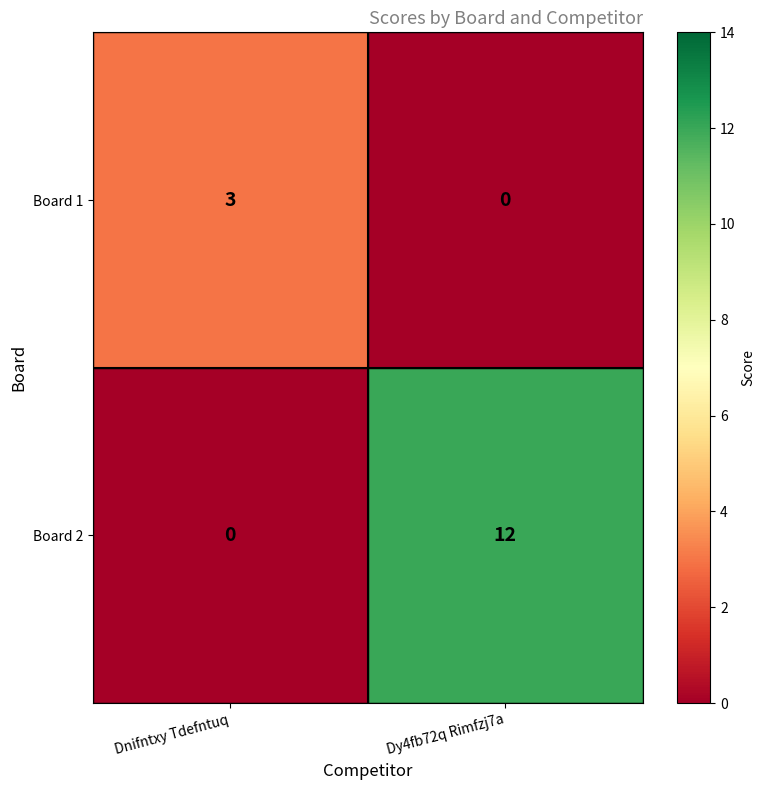

Which series has the largest total across all categories?

Board 2